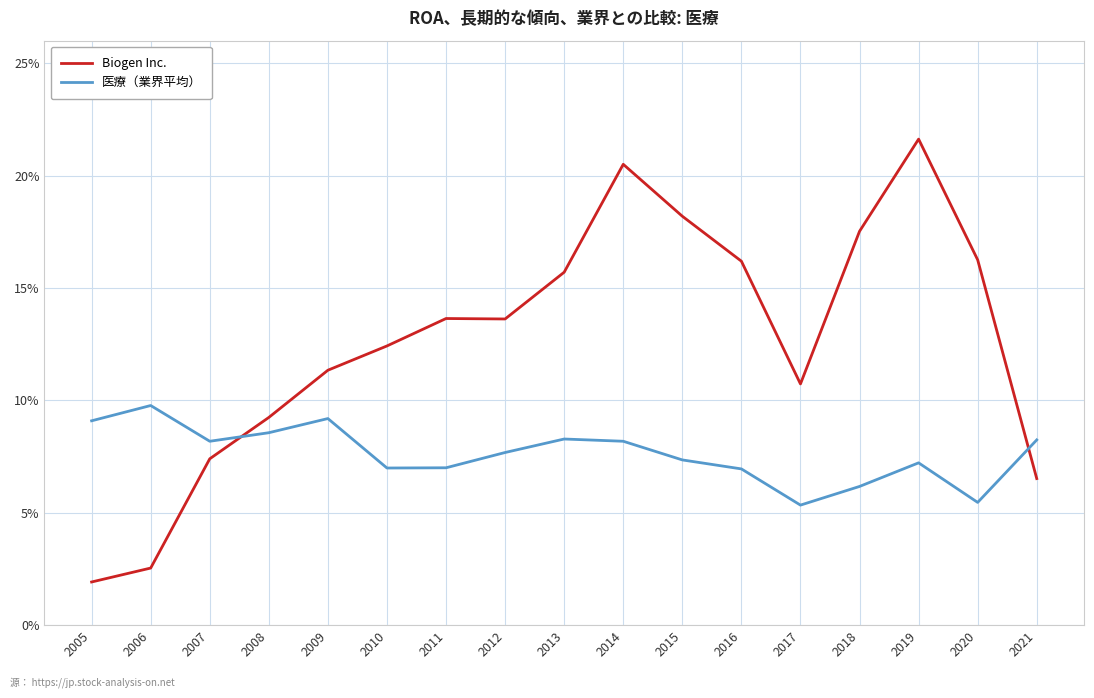

Is it true that Biogen Inc. equals 0.1 at 2017?

True